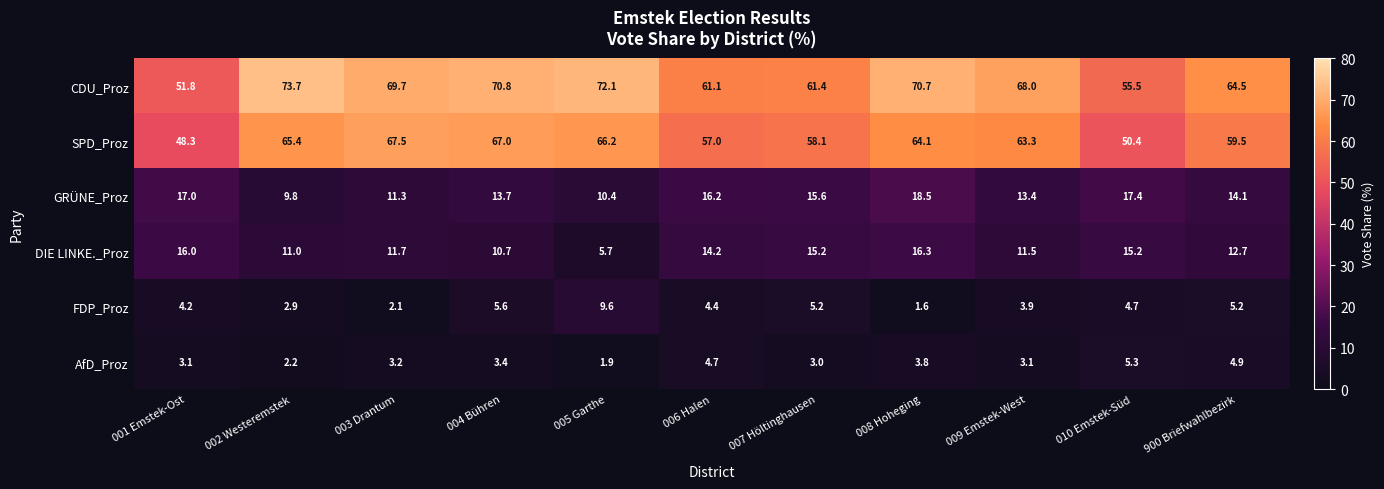

Which series has the largest total across all categories?

CDU_Proz